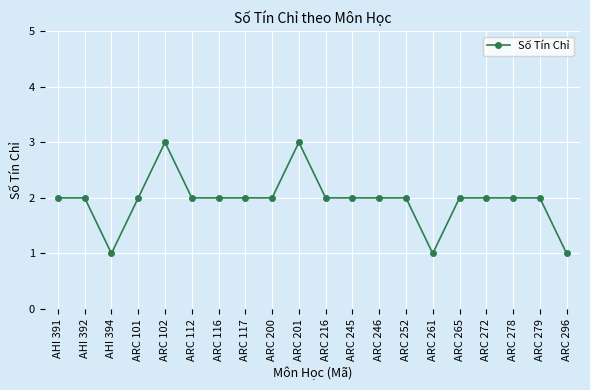

Does the chart display data point markers on the line(s)?

Yes